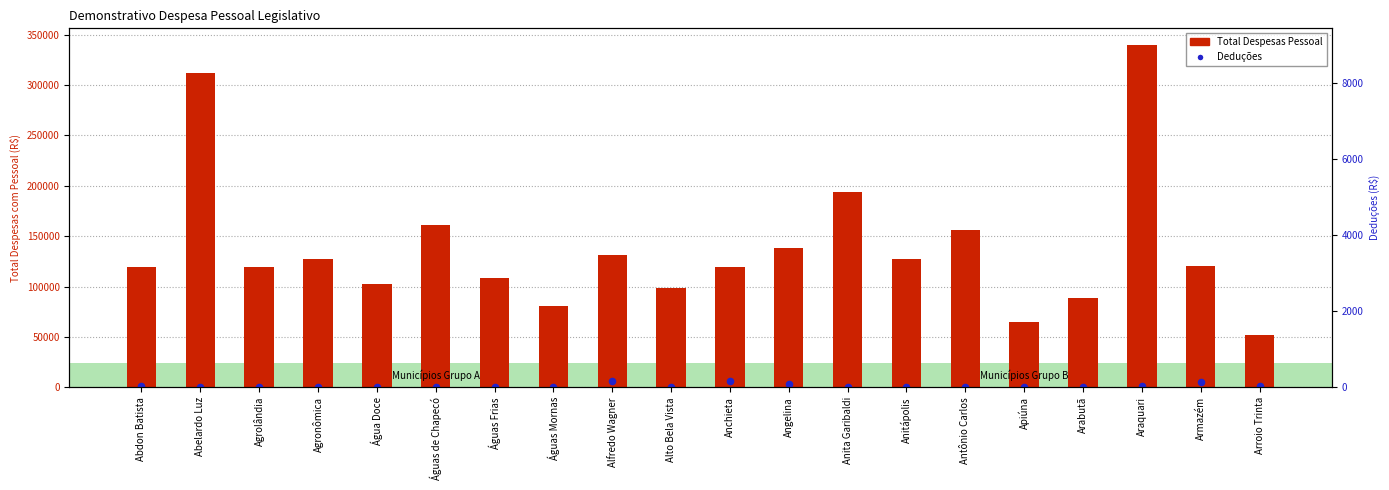

At which category is the sum across all series the highest?

Araquari